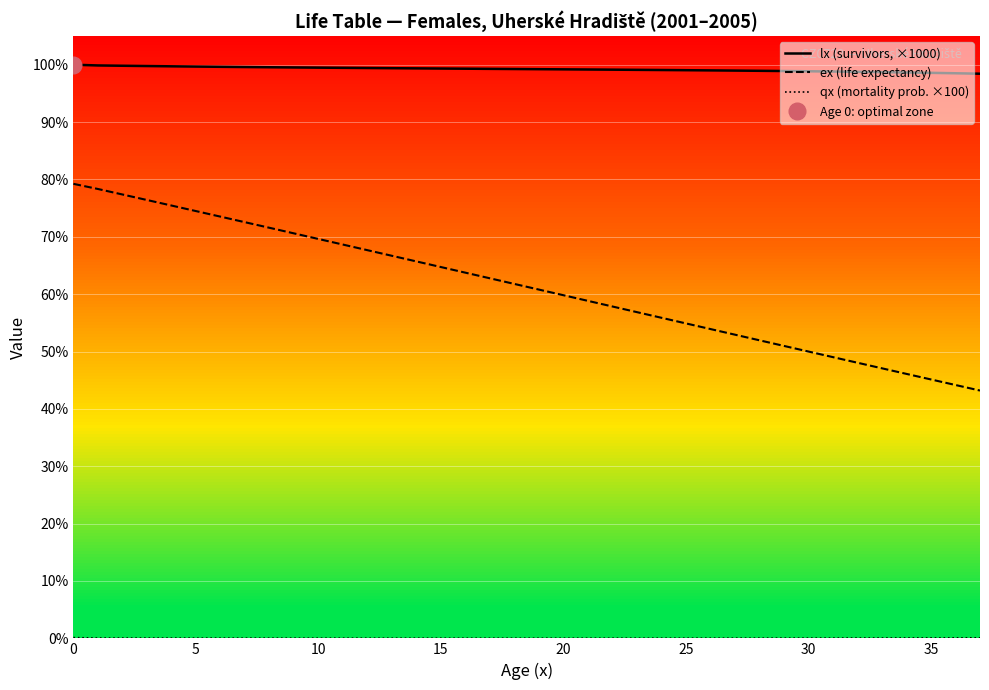

Which series has the largest total across all categories?

lx (survivors, ×1000)